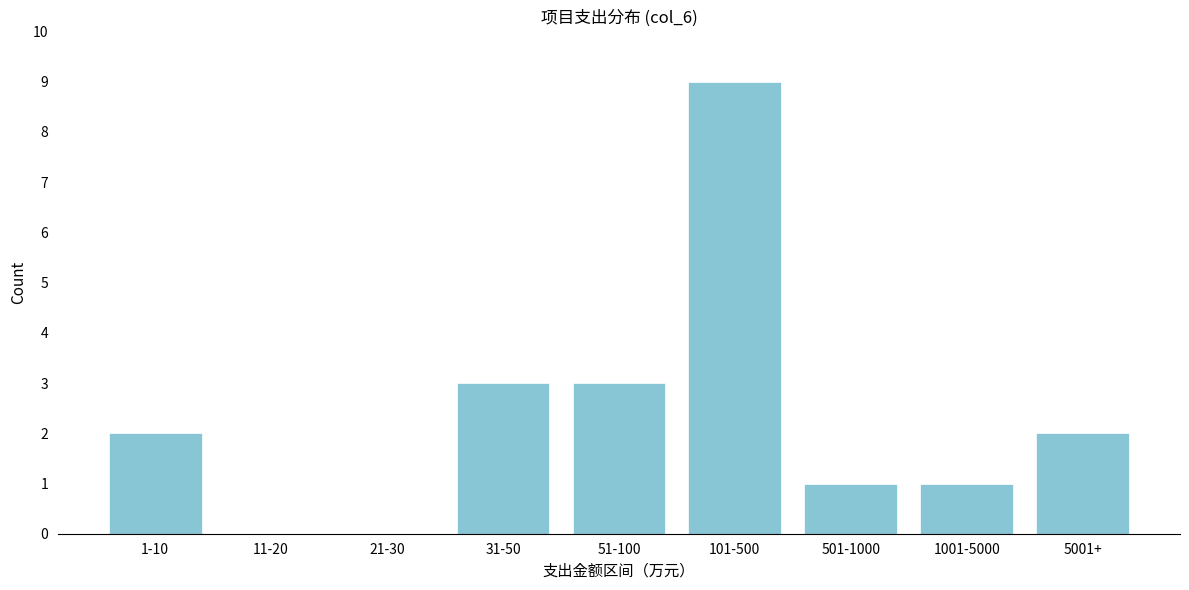

Reading right to left, extract all data points from this chart.

5001+=2	1001-5000=1	501-1000=1	101-500=9	51-100=3	31-50=3	21-30=0	11-20=0	1-10=2